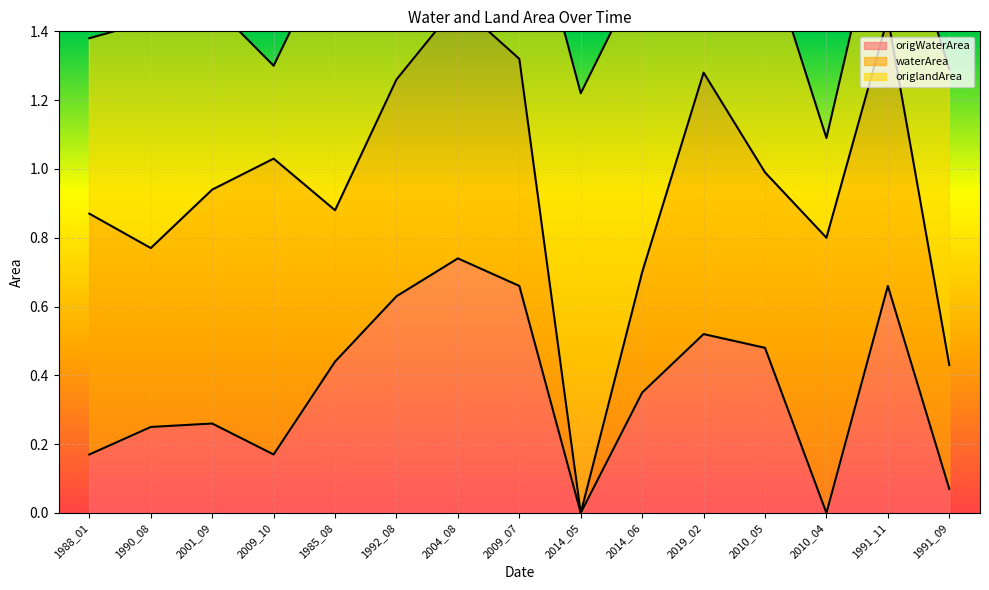

List the labels in order of origWaterArea value, largest first.

2004_08, 2009_07, 1991_11, 1992_08, 2019_02, 2010_05, 1985_08, 2014_06, 2001_09, 1990_08, 1988_01, 2009_10, 1991_09, 2014_05, 2010_04